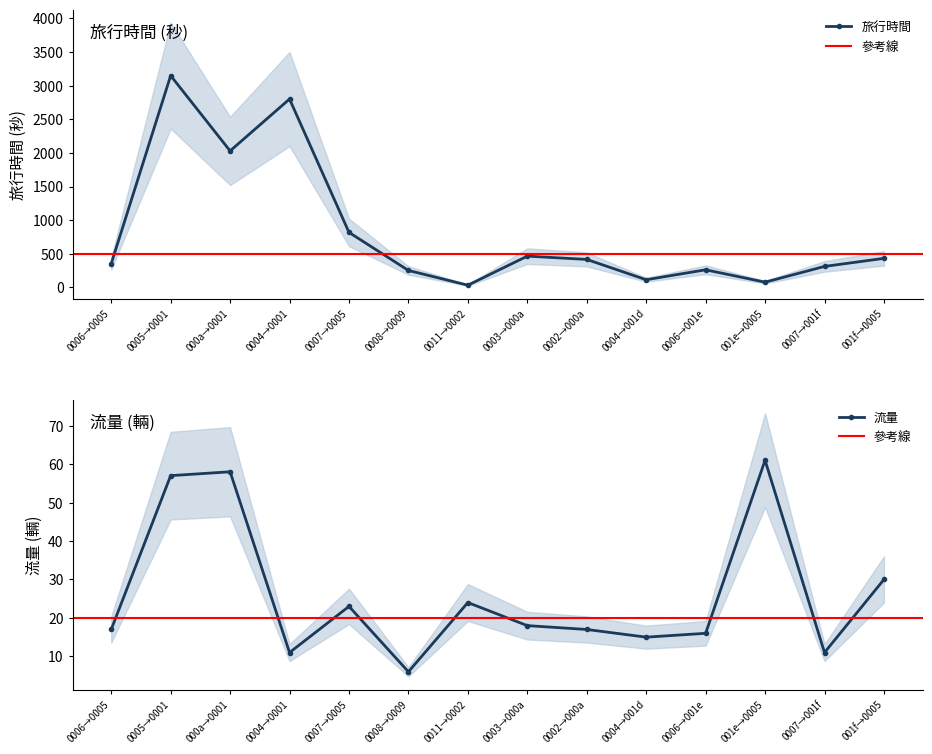

What is the approximate value of 流量 at 001f→0005, to the nearest 10?

30